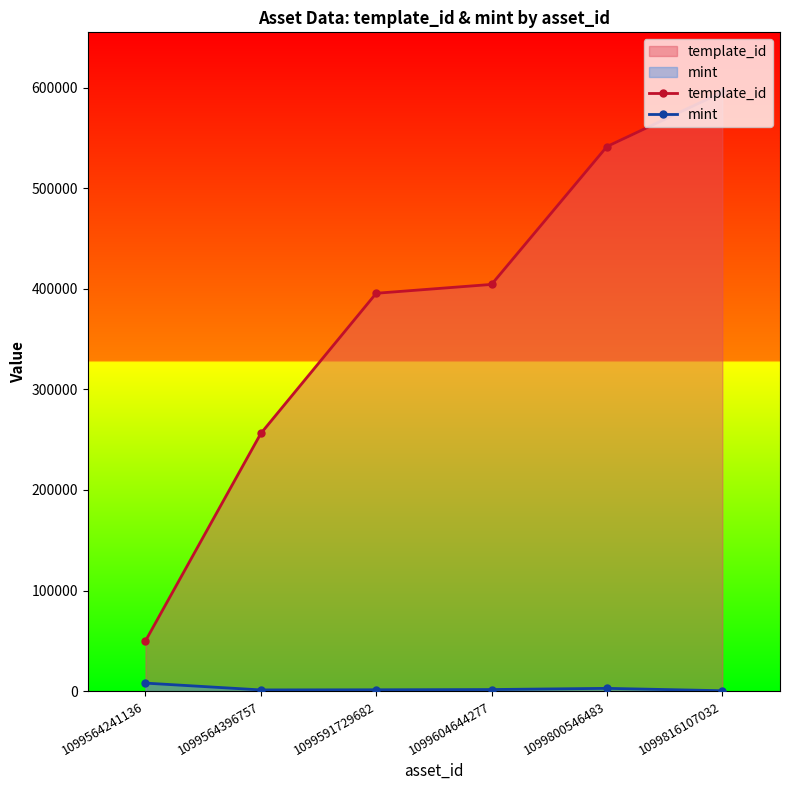

True or false: mint and template_id intersect in this chart.

False